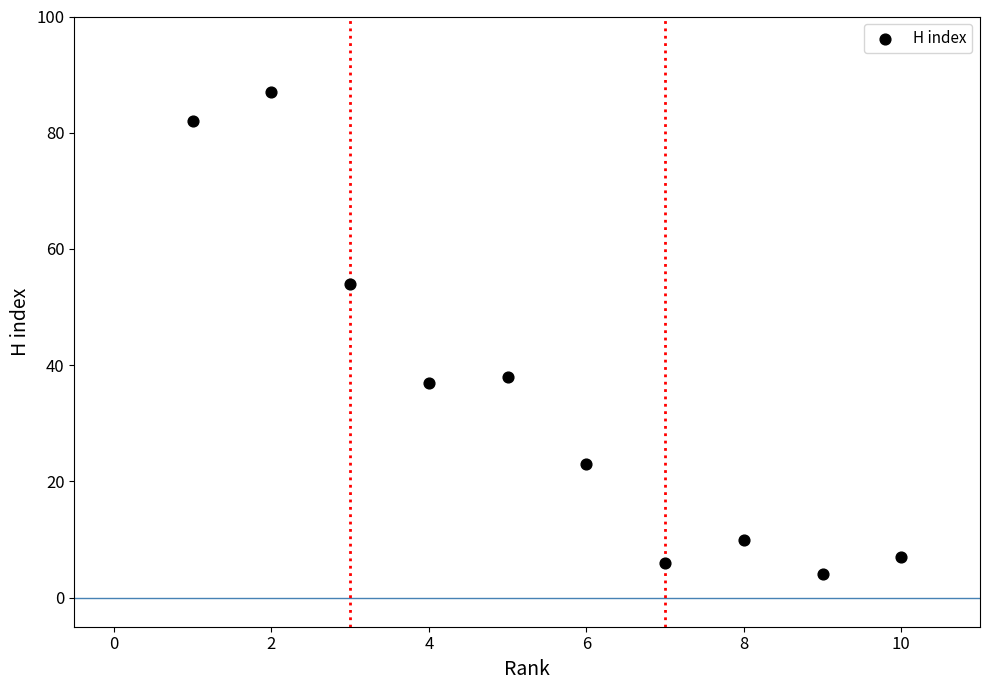

What is the average X value?

6